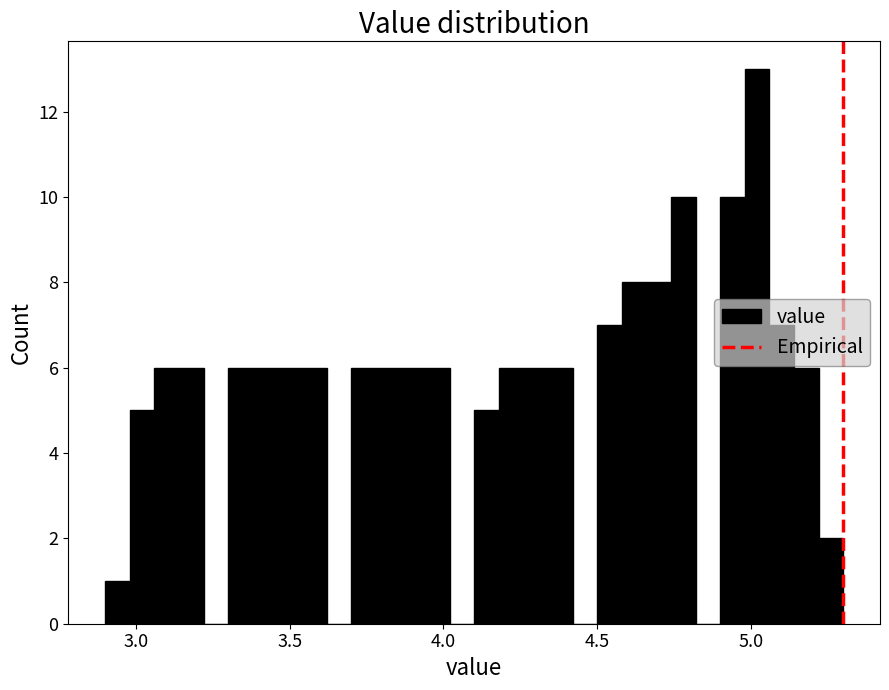

Read against the x-axis, roughly where is the centre of the tallest bar?

5.00